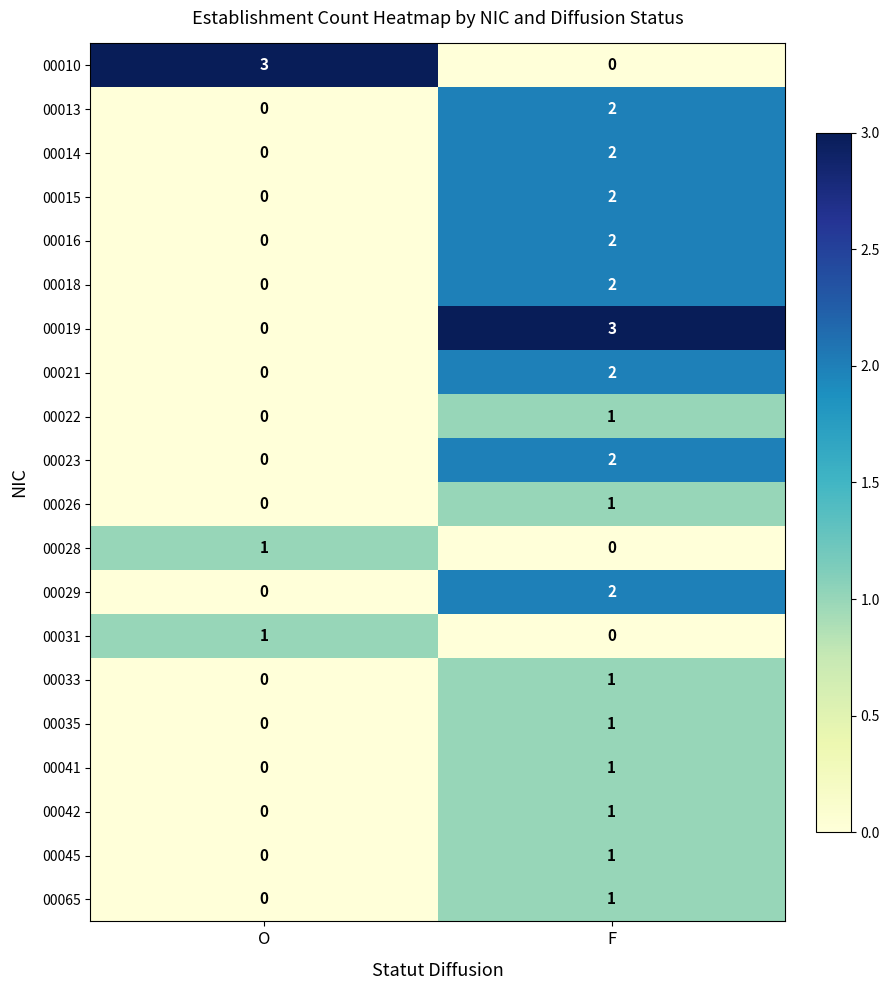

True or false: 00016 has a value of 2 at F.

True